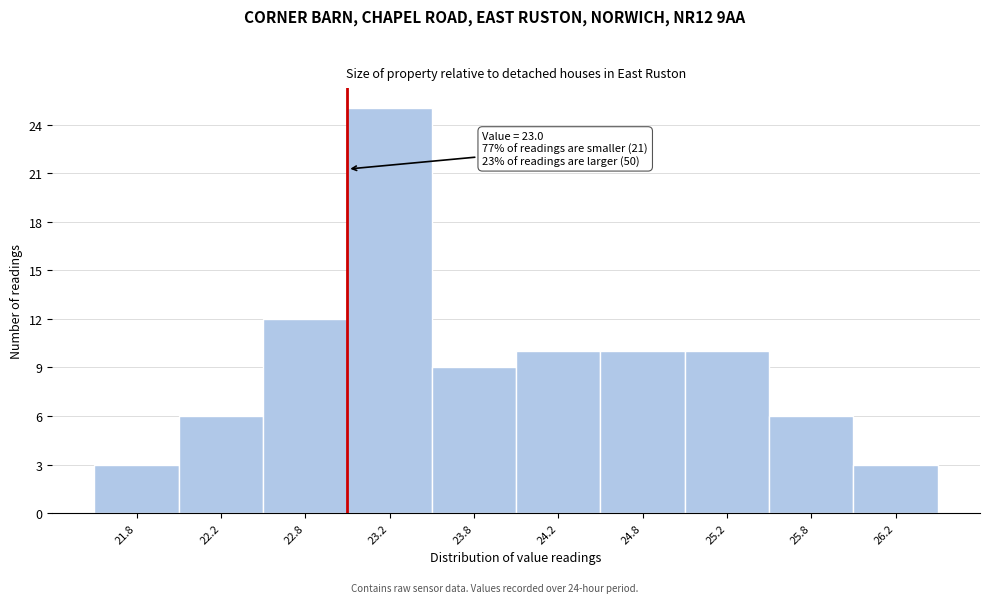

Which range on the x-axis has the tallest bar?

23.0 to 23.5